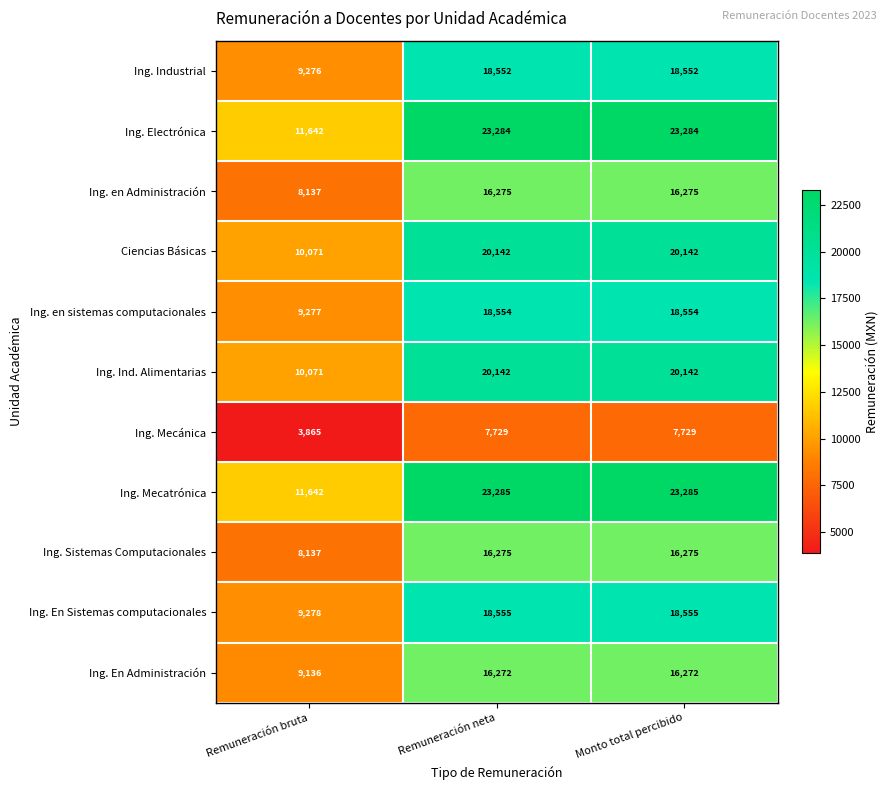

How many data points does each series have?

3